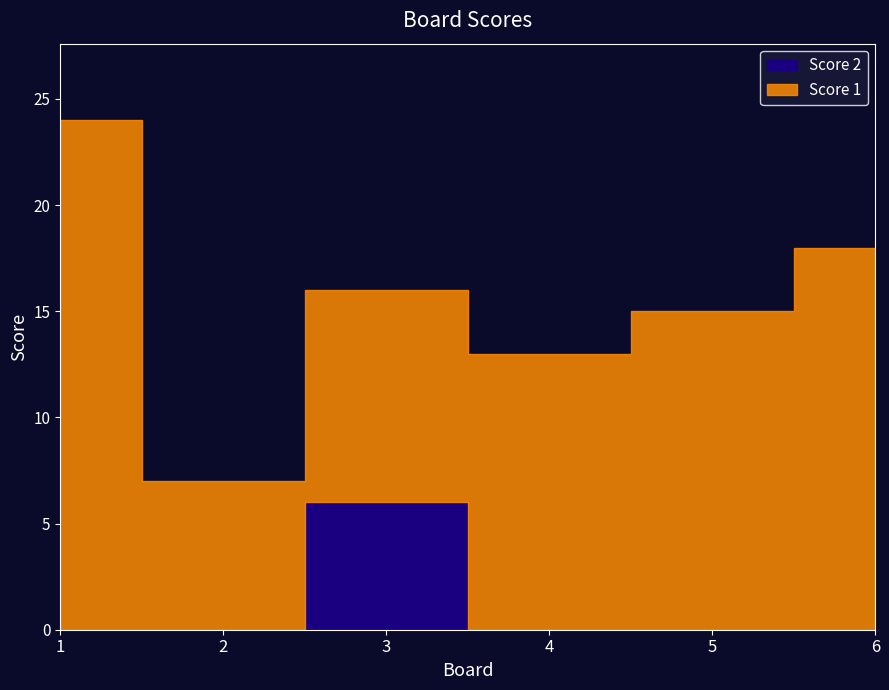

Does the chart display data point markers on the line(s)?

No